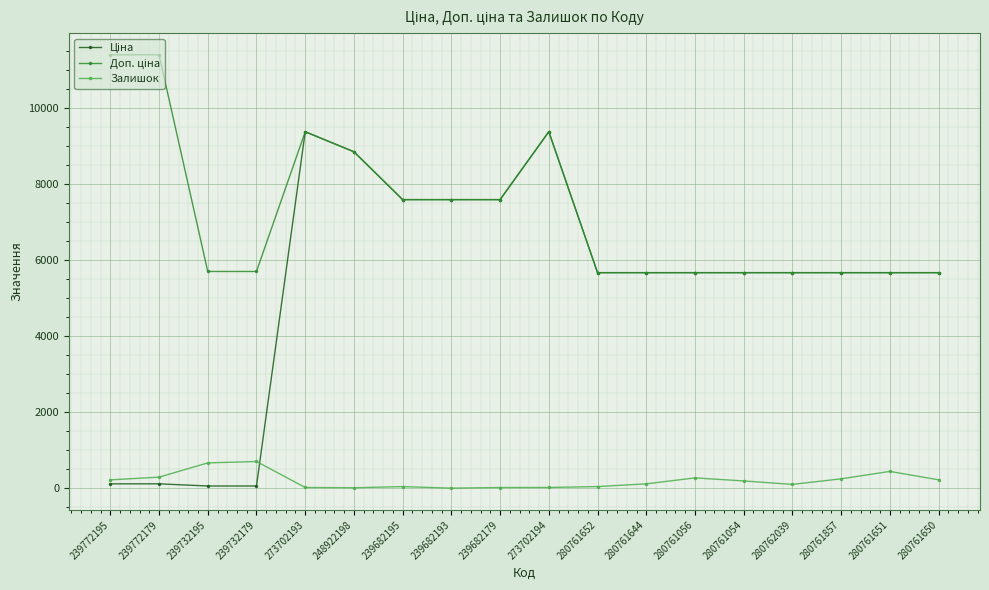

The Залишок series shows 220.0 at 280761650. True or false?

True